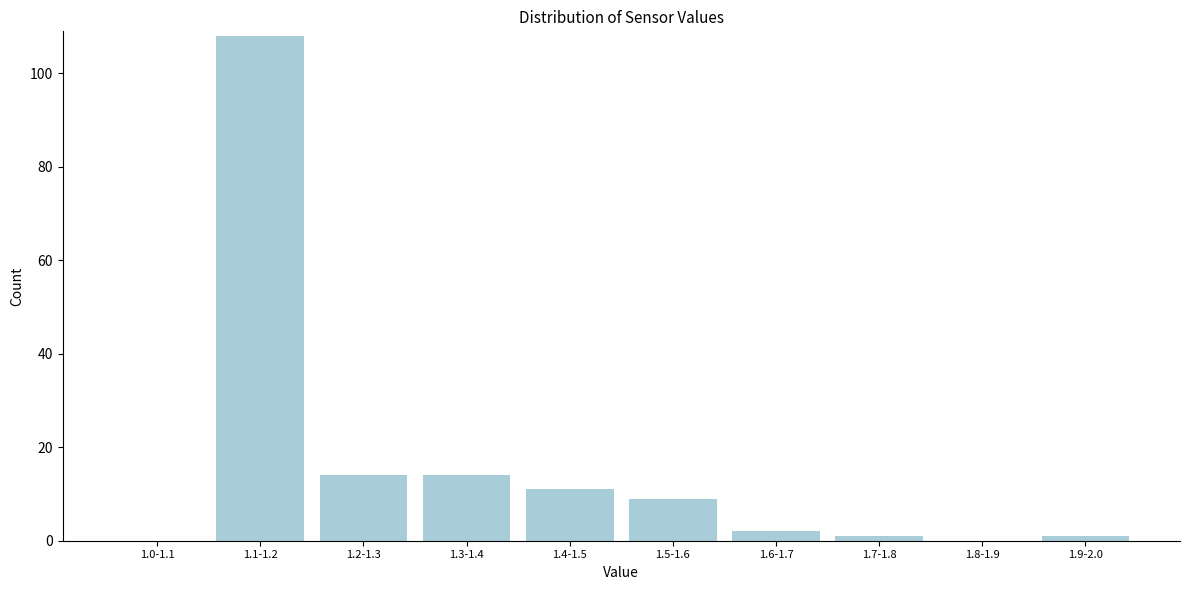

Reading left to right, list all the values displayed in this chart.

1.0-1.1=0	1.1-1.2=108	1.2-1.3=14	1.3-1.4=14	1.4-1.5=11	1.5-1.6=9	1.6-1.7=2	1.7-1.8=1	1.8-1.9=0	1.9-2.0=1